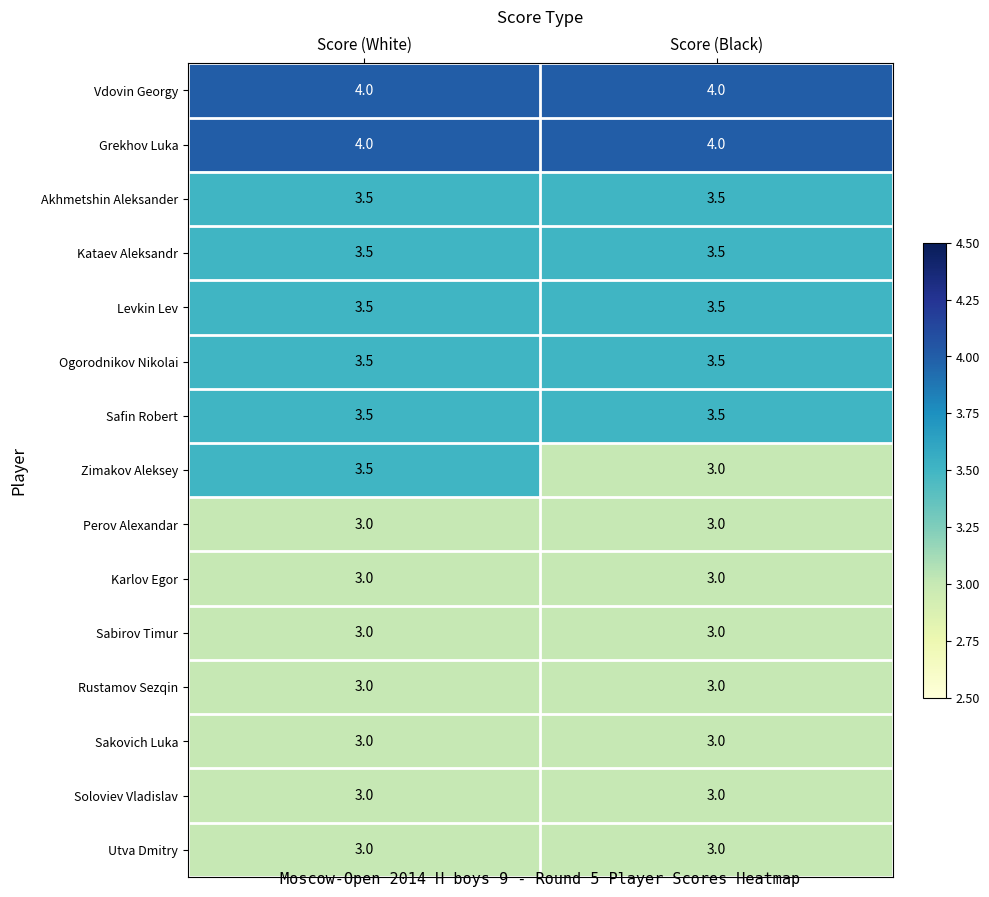

The Utva Dmitry series shows 4.0 at Score (White). True or false?

False